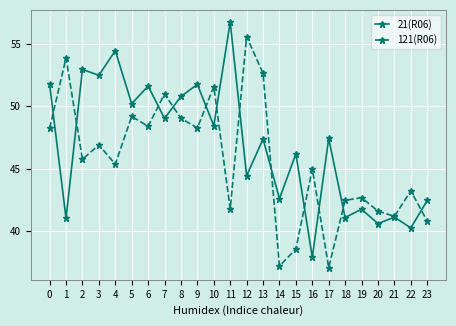

What is the difference between the maximum and minimum values in the 21(R06) series?

18.8